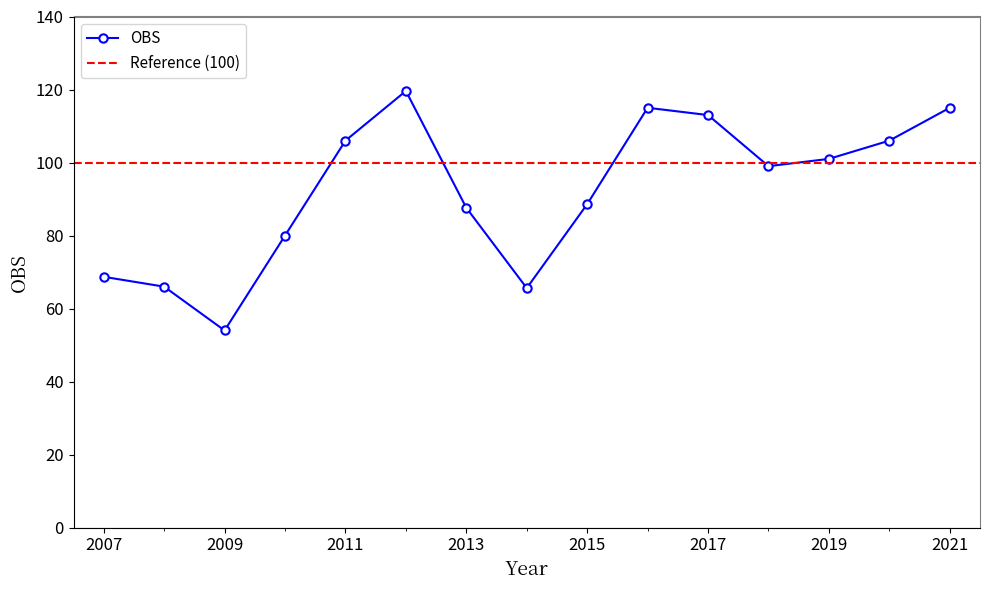

At which category does the data reach its first local peak?

2012